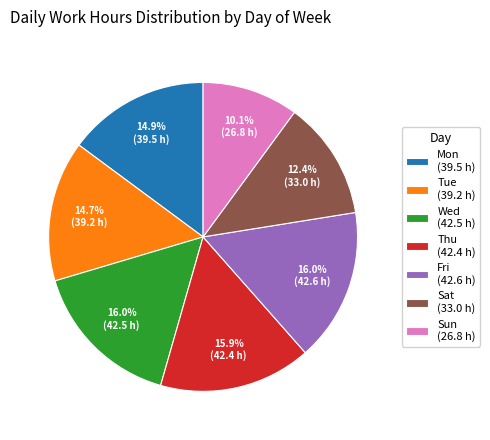

To the nearest percent, what is the difference between the Tue and Sat slice percentages?

2%